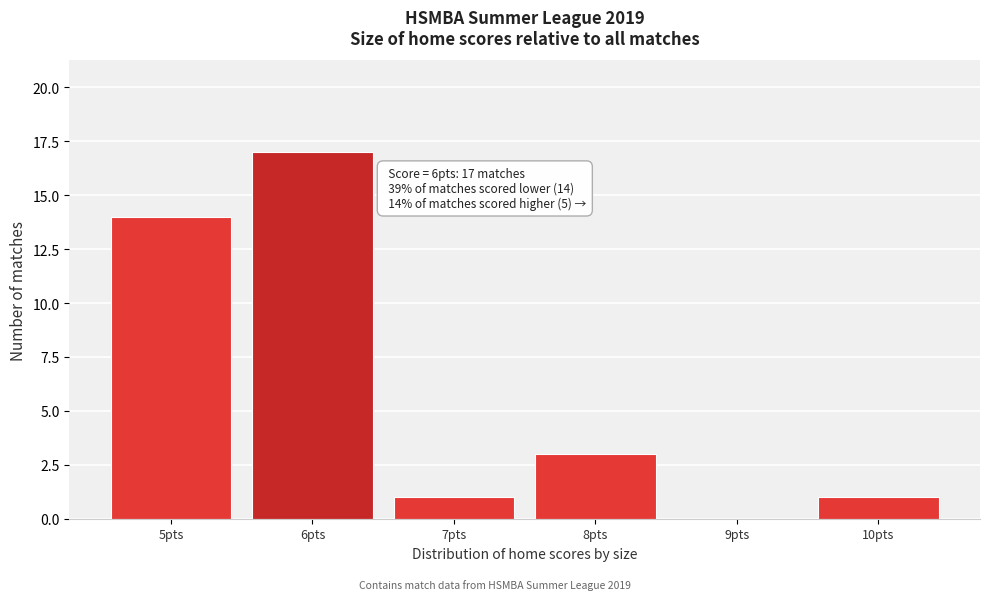

Over which range of the x-axis is the bar tallest?

5.5 to 6.5